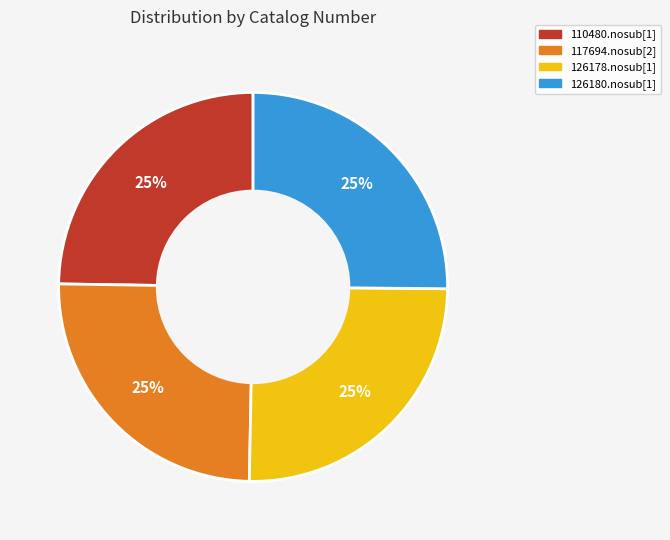

To the nearest percent, what is the average slice percentage?

25%